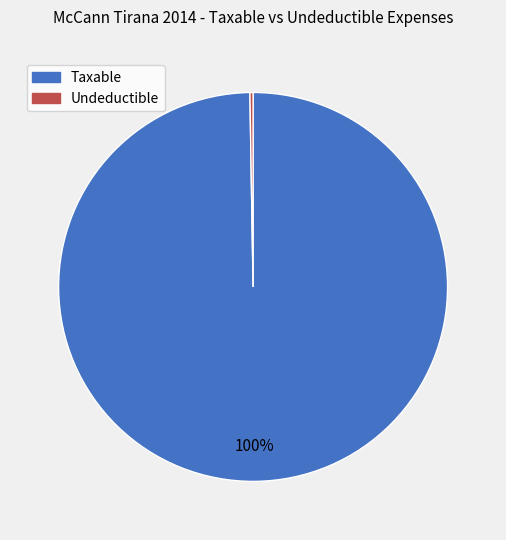

Does Taxable account for over 50% of the chart?

Yes